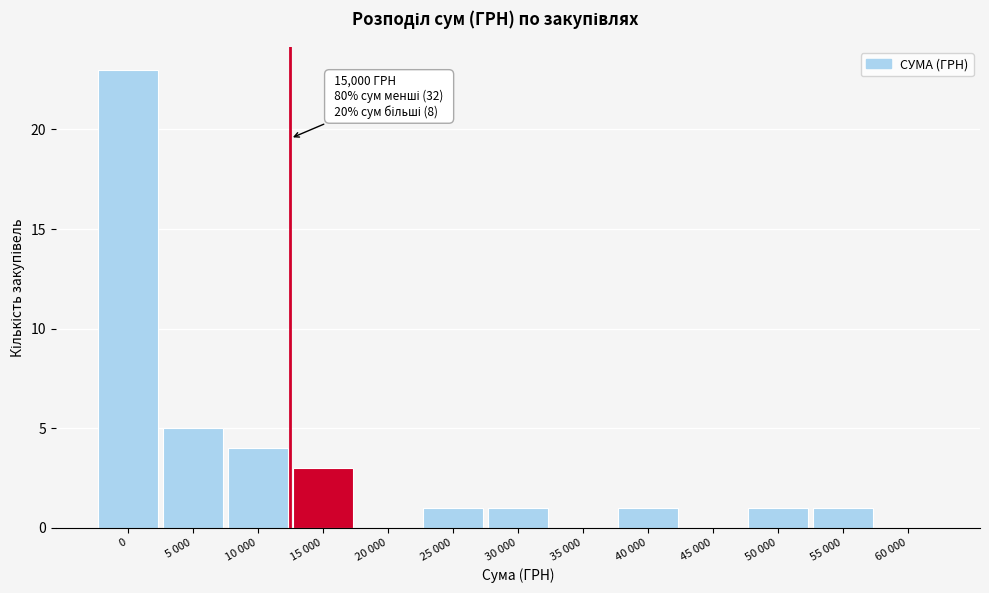

Reading left to right, extract all data points from this chart.

0=23	5 000=5	10 000=4	15 000=3	20 000=0	25 000=1	30 000=1	35 000=0	40 000=1	45 000=0	50 000=1	55 000=1	60 000=0